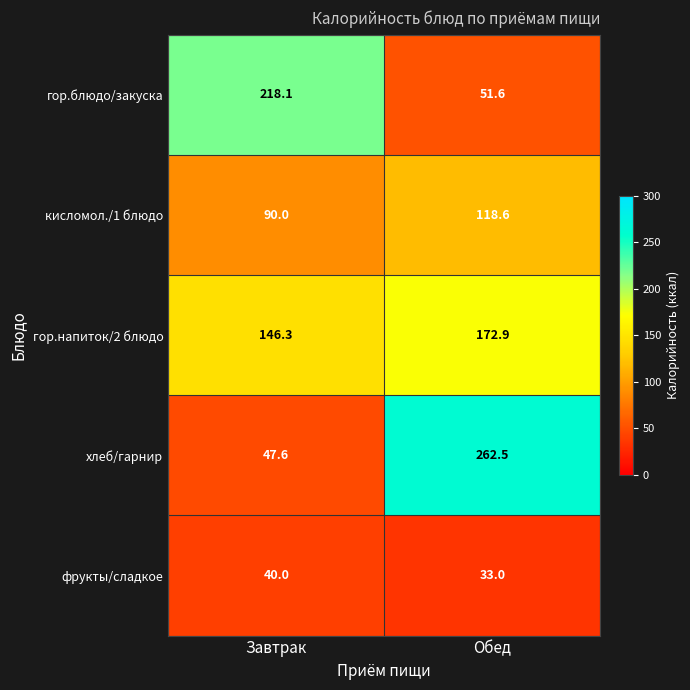

True or false: гор.напиток/2 блюдо has a value of 146.3 at Завтрак.

True